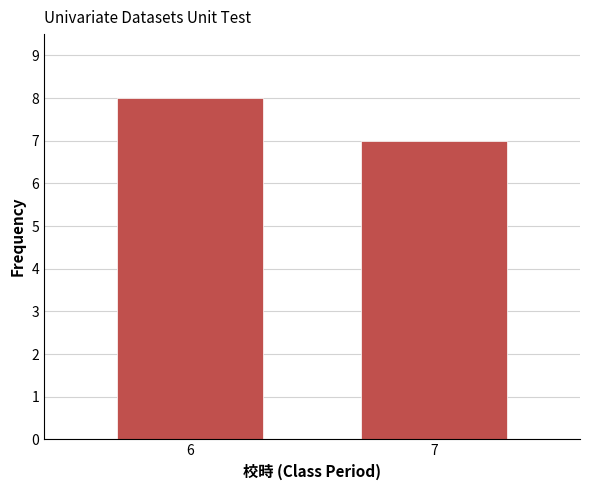

Reading left to right, transcribe all the data shown in this chart.

6=8	7=7